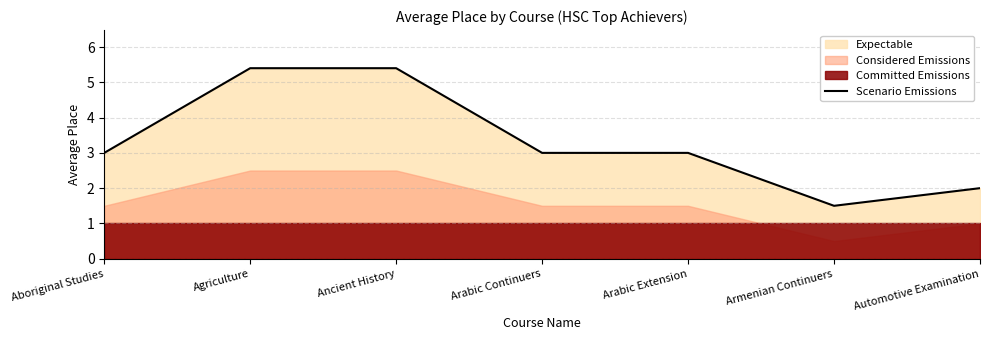

What is the change in value from Agriculture to Arabic Continuers?

-2.4